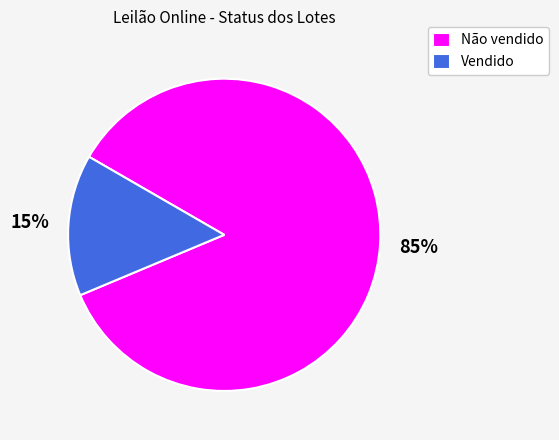

Do Vendido and Não vendido together represent more than half of the pie?

Yes